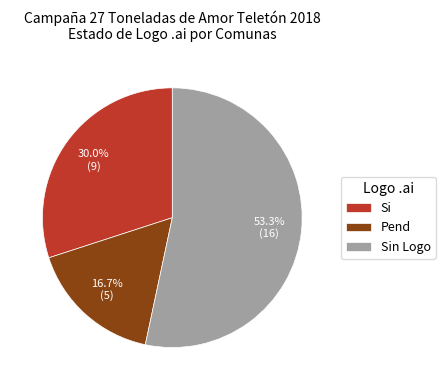

How many segments does this pie chart have?

3